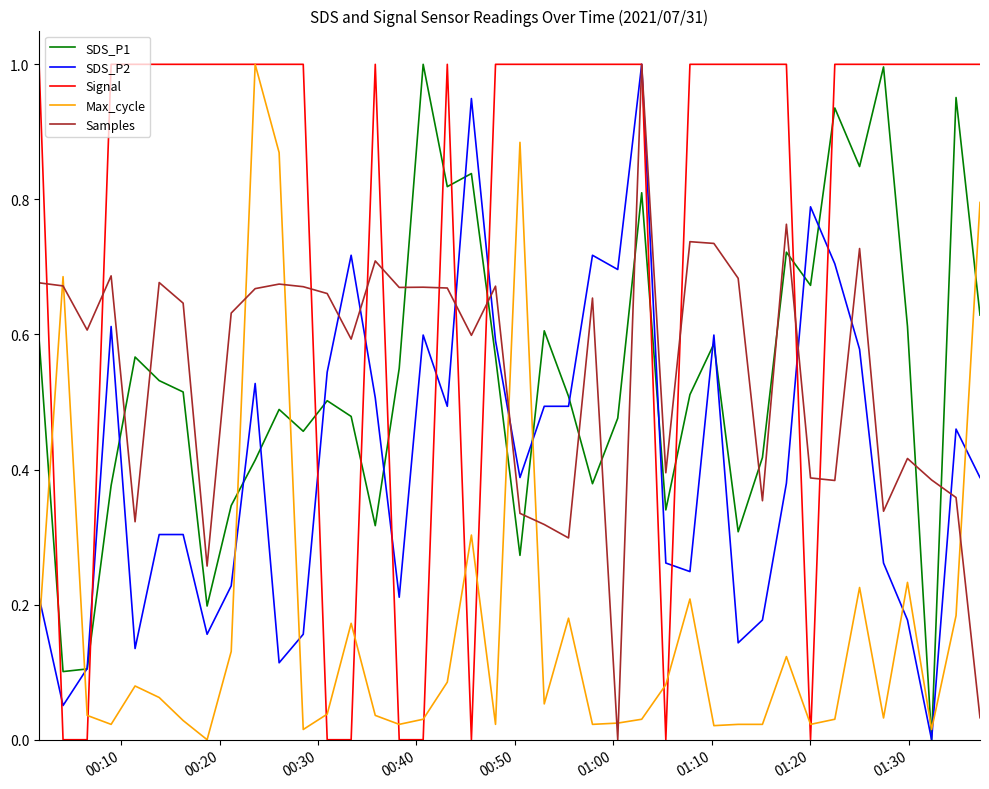

True or false: Max_cycle and Samples cross at least once.

True